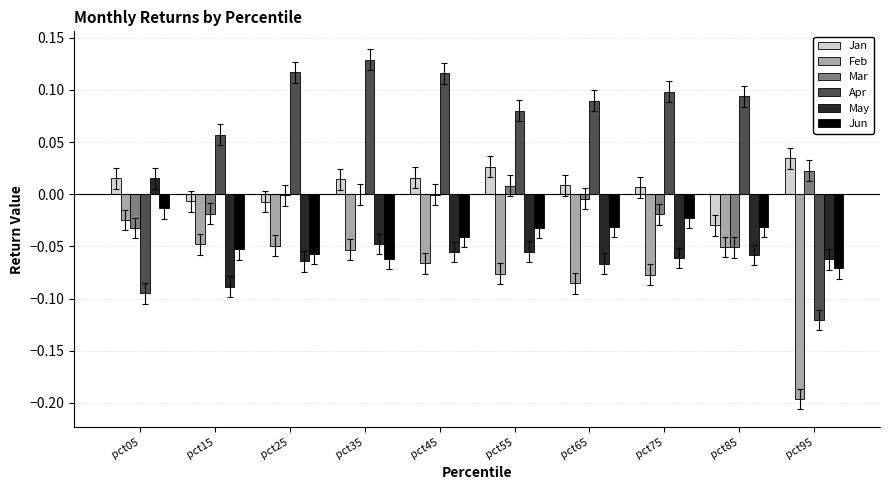

At which category does the chart reach its peak across all series?

pct35